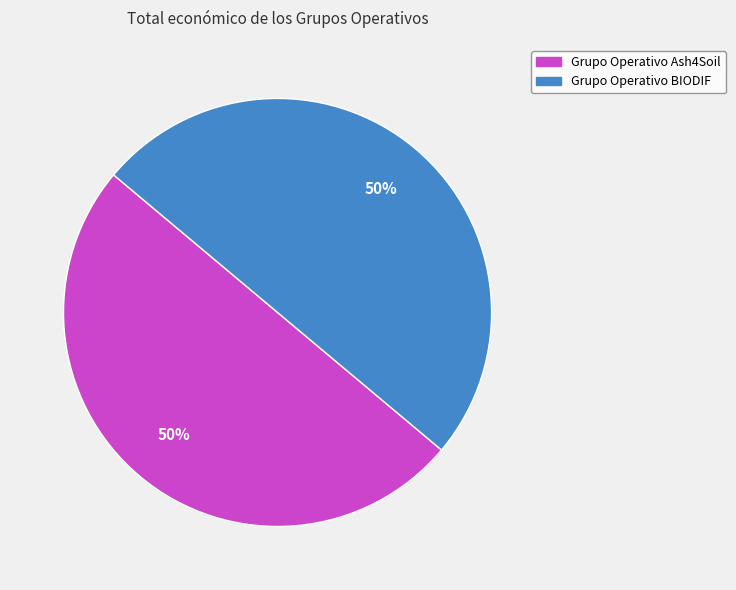

What percentage is the Grupo Operativo Ash4Soil slice, to the nearest percent?

50%